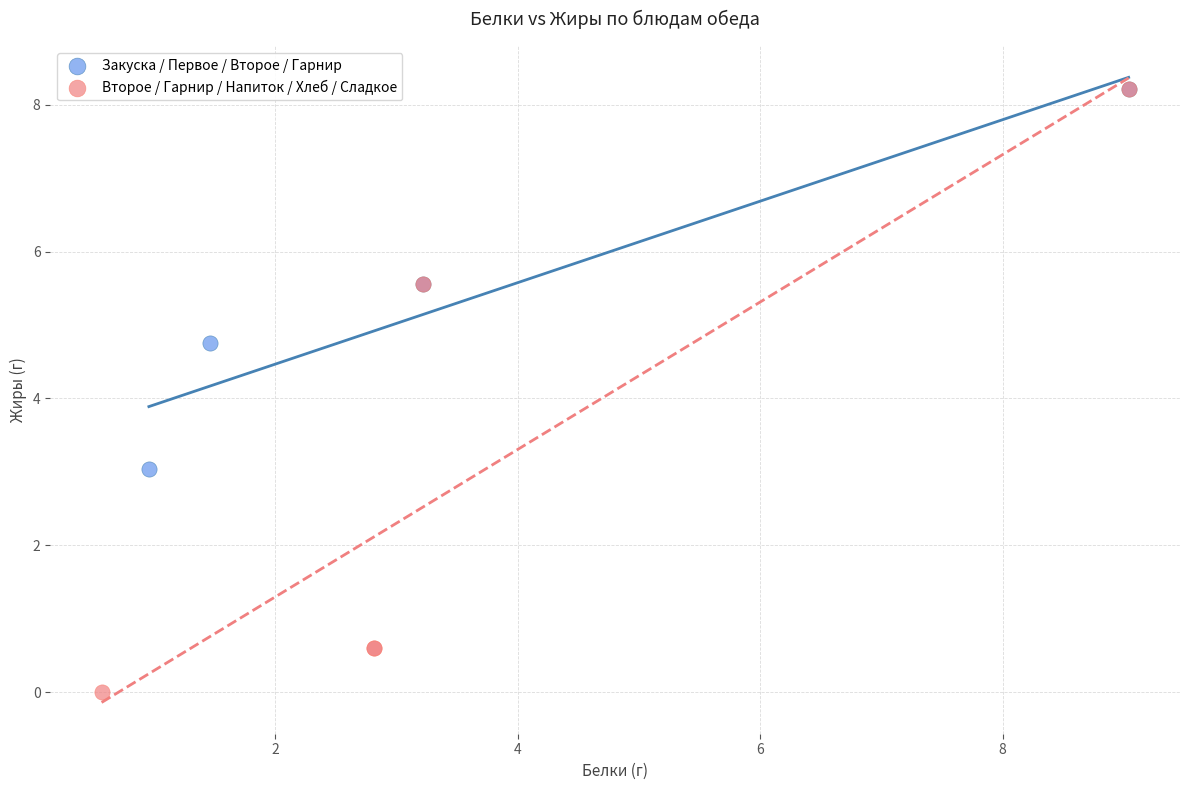

Which series contains the lowest Y value?

Второе / Гарнир / Напиток / Хлеб / Сладкое